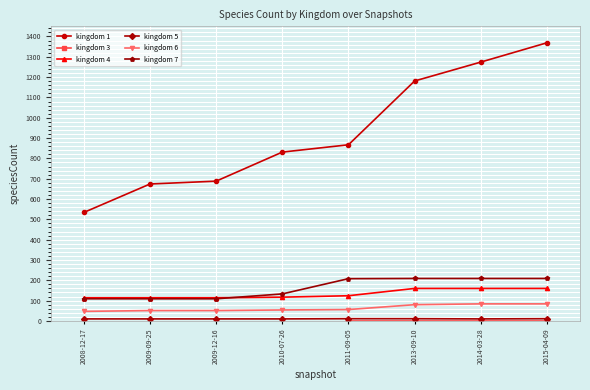

How many data points does each series have?

8